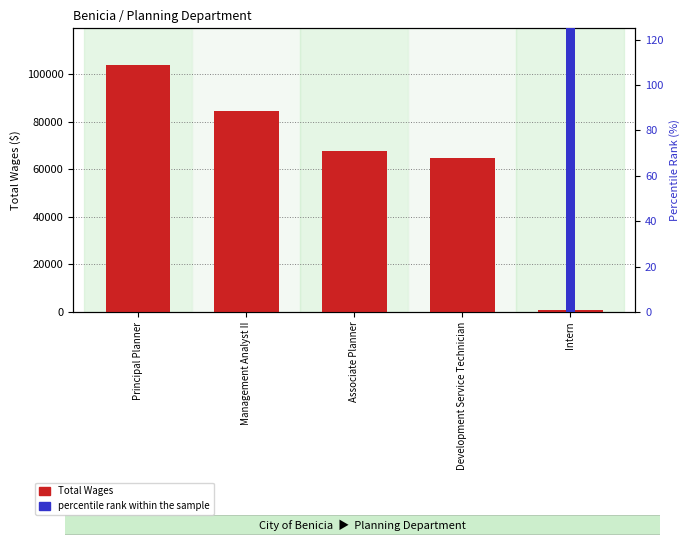

Is it true that Total Wages equals 67827 at Associate Planner?

True